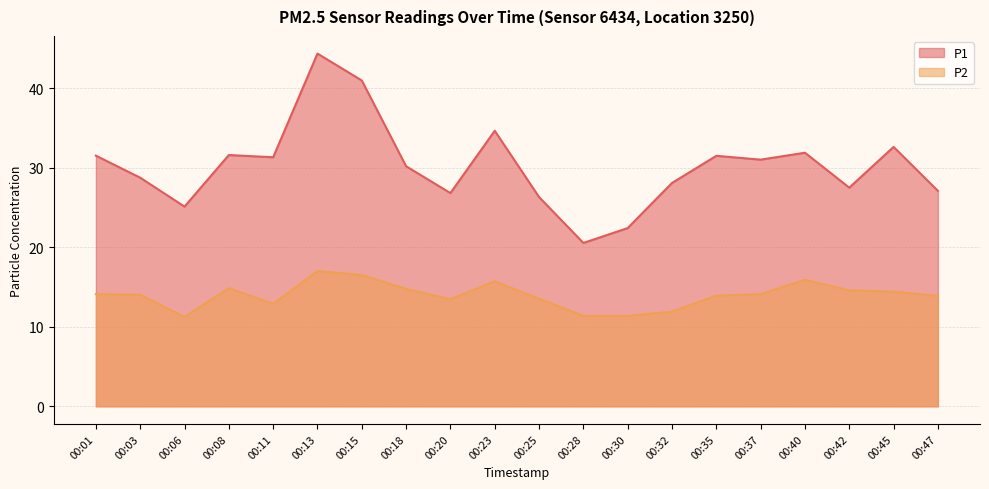

At which label does P1 reach its minimum?

00:28